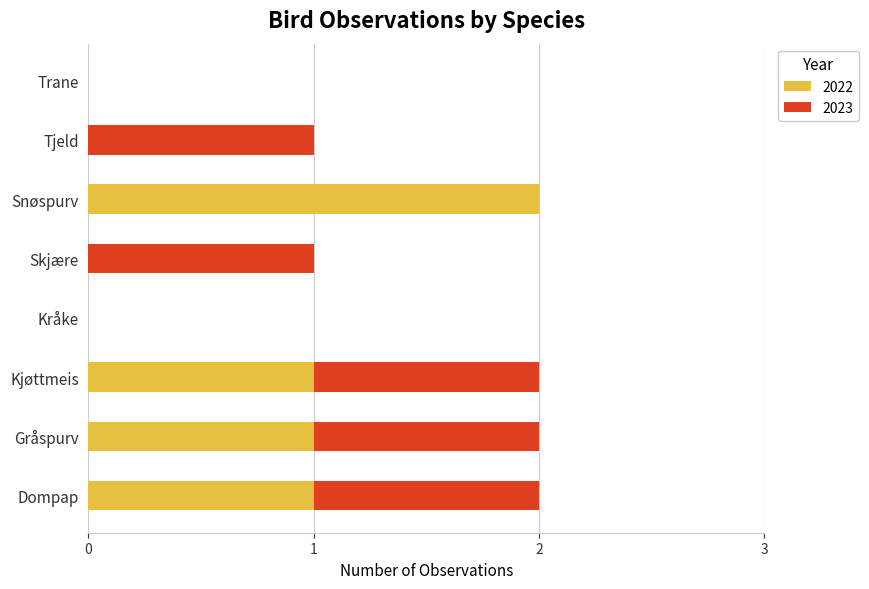

Is it true that 2022 equals 1 at Gråspurv?

True